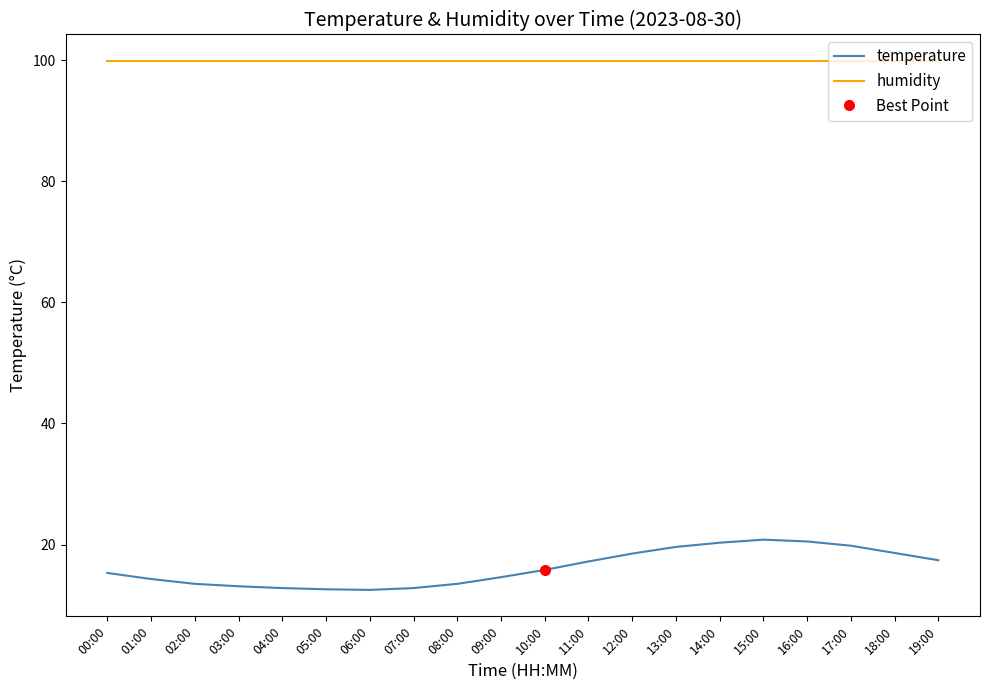

At how many categories does at least one series exceed 31?

20